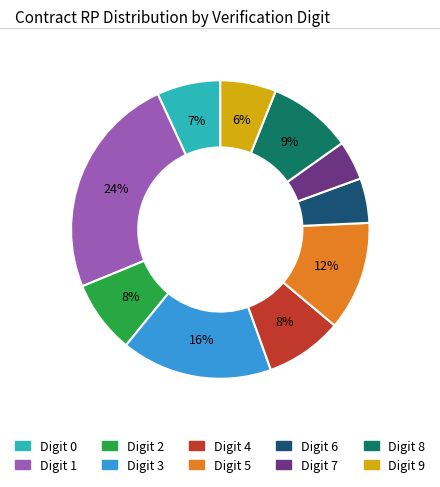

To the nearest percent, what is the average slice percentage?

10%